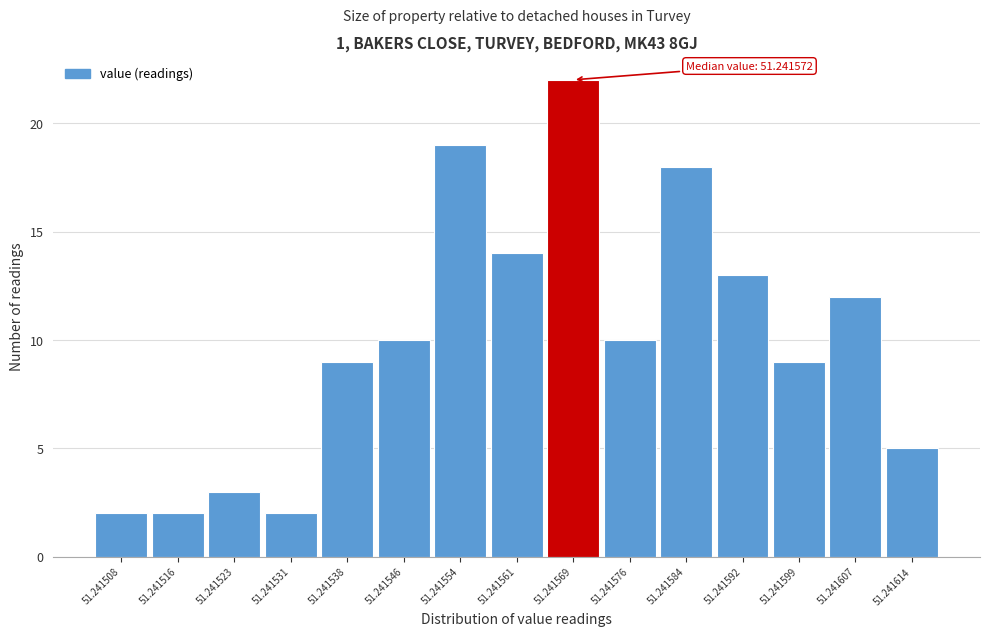

Reading right to left, extract all data points from this chart.

51.241614=5	51.241607=12	51.241599=9	51.241592=13	51.241584=18	51.241576=10	51.241569=22	51.241561=14	51.241554=19	51.241546=10	51.241538=9	51.241531=2	51.241523=3	51.241516=2	51.241508=2